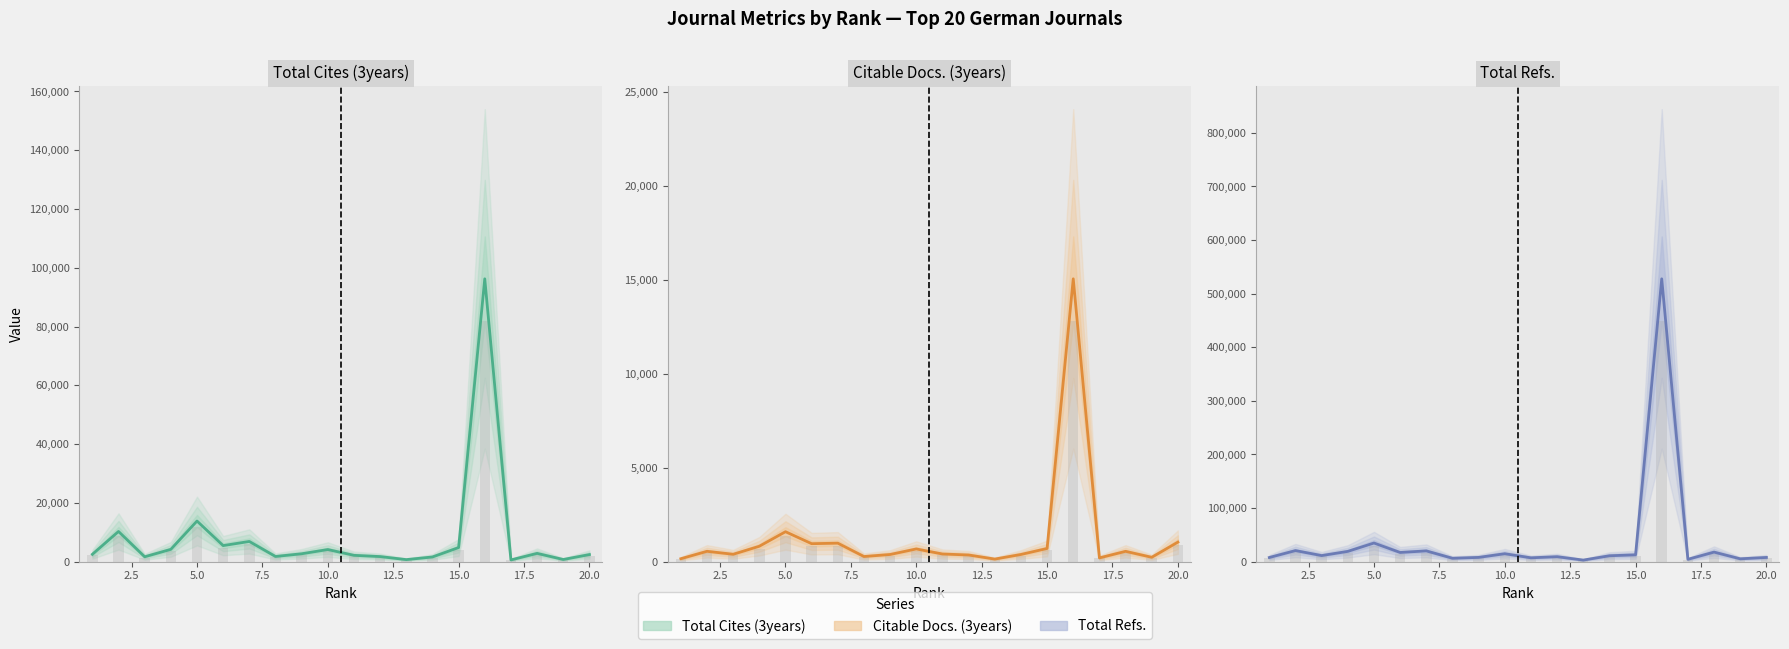

How many distinct data groups are displayed?

3